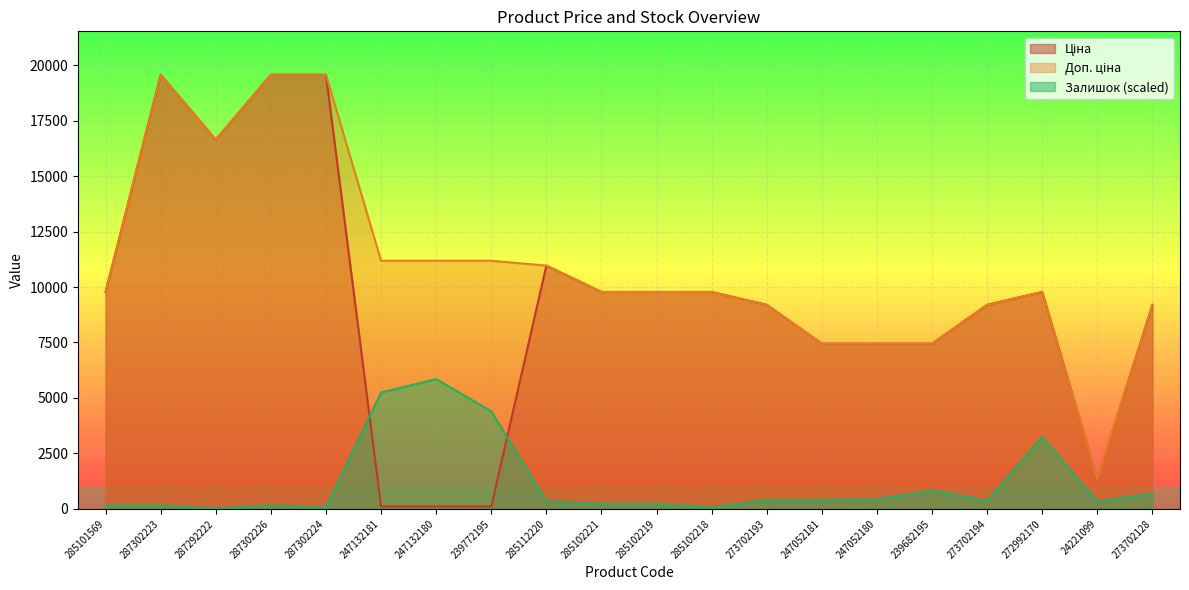

Reading left to right, what are all the values shown in this chart?

Ціна: 285101569=9775.5	287302223=19564.9	287292222=16636.8	287302226=19564.9	287302224=19564.9	247132181=111.8	247132180=111.8	239772195=111.8	285112220=10964.4	285102221=9775.5	285102219=9775.5	285102218=9775.5	273702193=9196.3	247052181=7444.6	247052180=7444.6	239682195=7444.6	273702194=9196.3	272992170=9775.5	24221099=1347.9	273702128=9196.3
Доп. ціна: 285101569=9775.5	287302223=19564.9	287292222=16636.8	287302226=19564.9	287302224=19564.9	247132181=11182.0	247132180=11182.0	239772195=11182.0	285112220=10964.4	285102221=9775.5	285102219=9775.5	285102218=9775.5	273702193=9196.3	247052181=7444.6	247052180=7444.6	239682195=7444.6	273702194=9196.3	272992170=9775.5	24221099=1348.0	273702128=9196.3
Залишок: 285101569=141.2	287302223=141.2	287292222=20.2	287302226=141.2	287302224=60.5	247132181=5244.2	247132180=5849.3	239772195=4397.1	285112220=342.9	285102221=221.9	285102219=221.9	285102218=60.5	273702193=403.4	247052181=403.4	247052180=423.6	239682195=827.0	273702194=363.1	272992170=3247.4	24221099=322.7	273702128=685.8